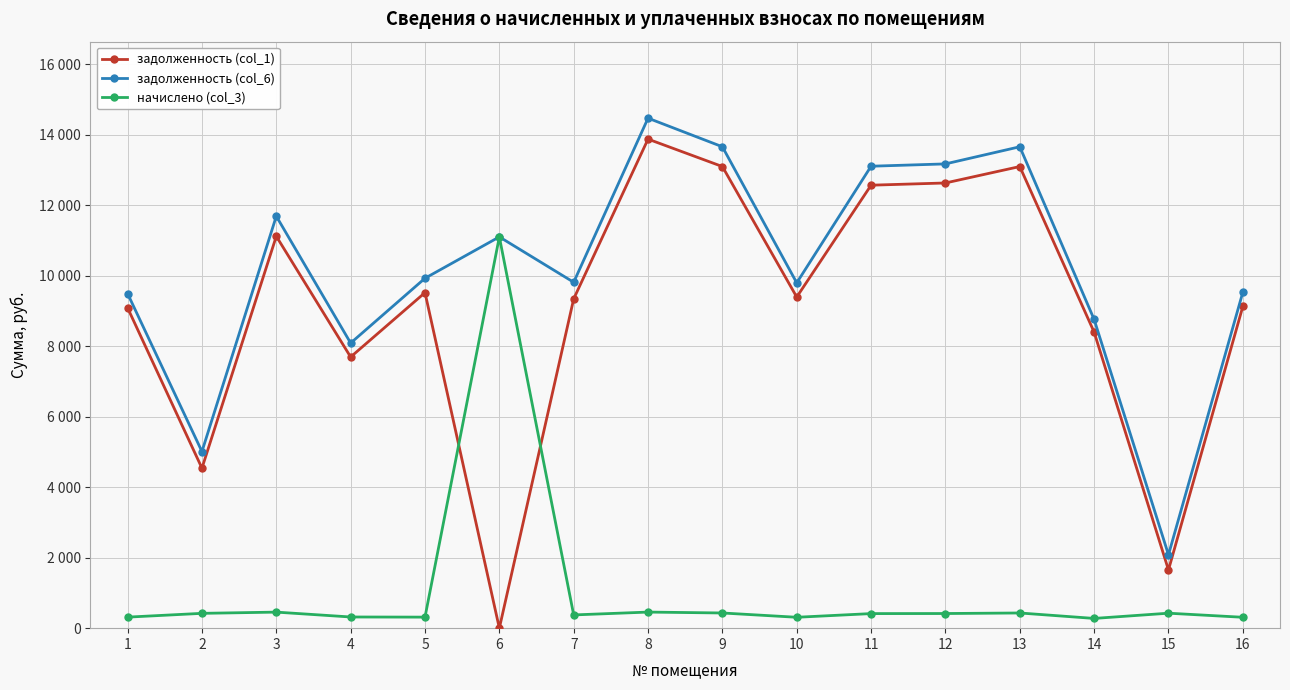

Rank the categories by задолженность (col_6) value from highest to lowest.

8, 9, 13, 12, 11, 3, 6, 5, 7, 10, 16, 1, 14, 4, 2, 15